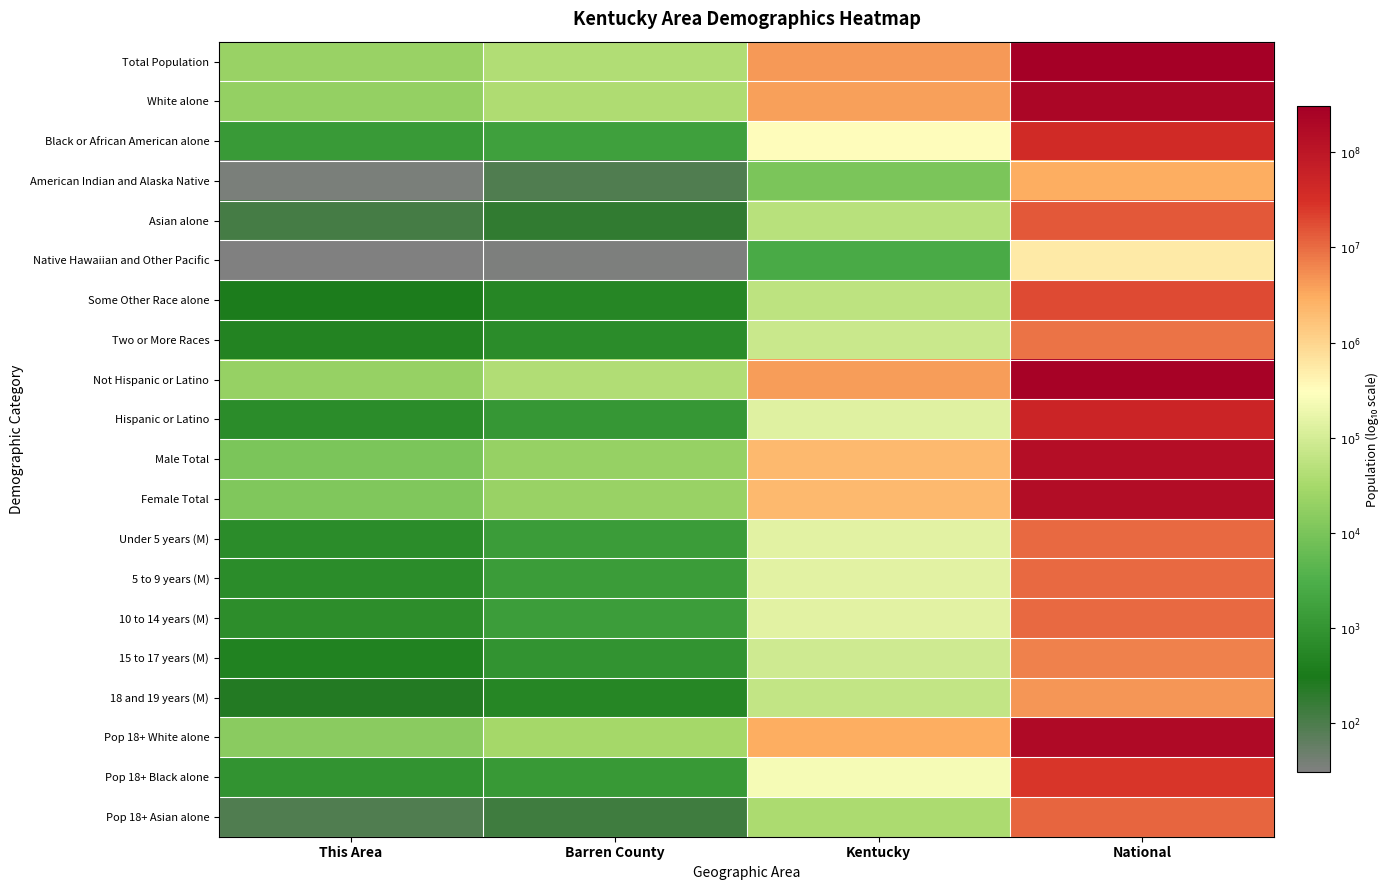

Between Barren County and National, which is larger?

National